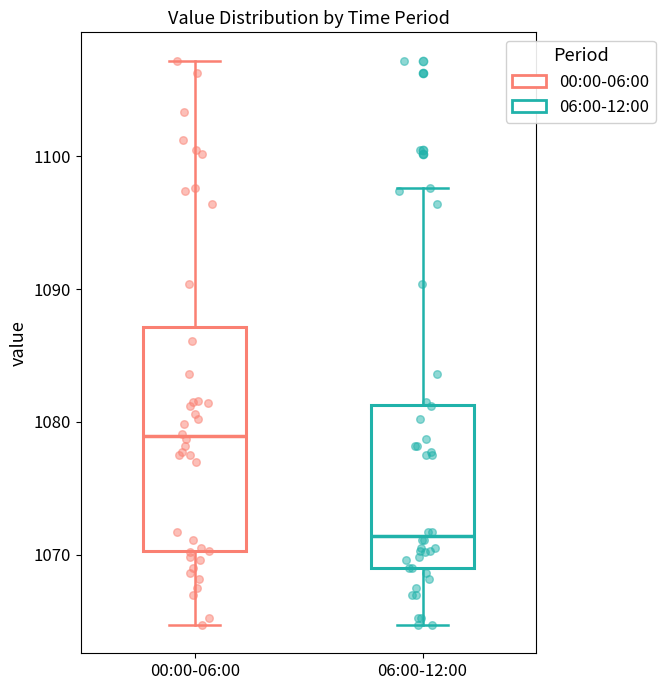

Reading left to right, read every box against the y-axis: the position of its median line, the range the box covers, and the ends of its whiskers. The values are not printed on the chart, so give them approximately, as read against the axis.

00:00-06:00: median 1079, box 1070 to 1087, whiskers 1065 to 1107
06:00-12:00: median 1071, box 1069 to 1081, whiskers 1065 to 1098